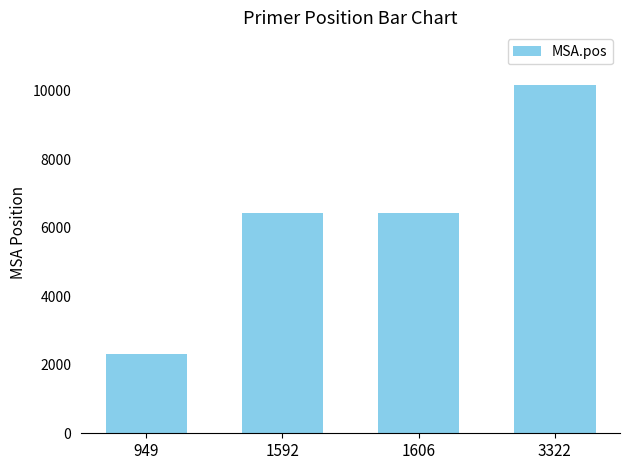

What is the value of the 2nd bar from the left?

6427